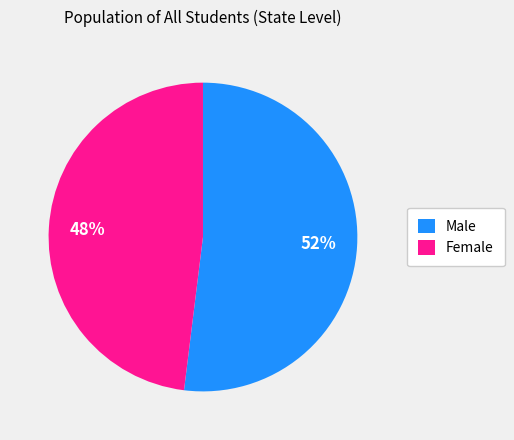

Is there any slice that represents more than half of the pie?

Yes